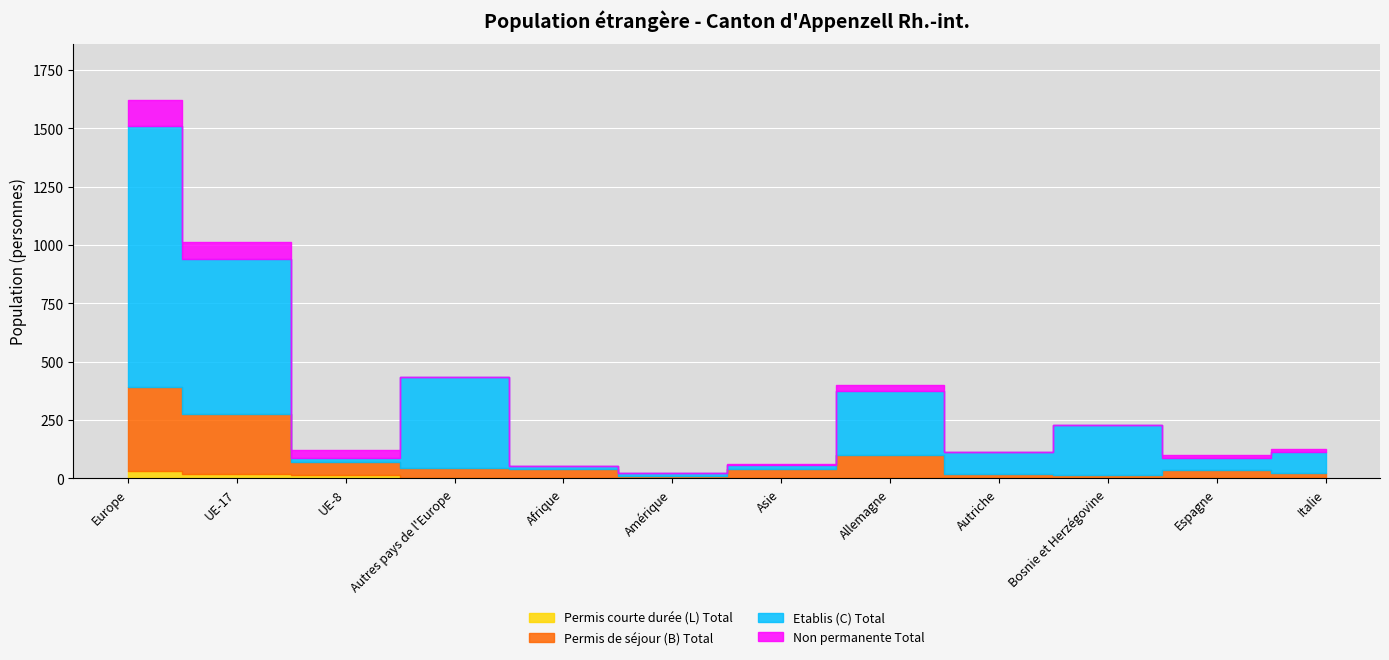

Reading left to right, extract all data points from this chart.

Etablis (C) Total: 1116	668	17	390	13	12	18	271	92	215	51	89
Permis de séjour (B) Total: 360	256	56	44	41	9	41	102	19	13	32	24
Non permanente Total: 112	71	34	1	0	2	1	27	2	0	12	10
Permis courte durée (L) Total: 32	18	14	0	0	0	0	0	0	0	3	1
Total général: 1620	1013	121	435	54	23	60	400	113	228	98	124
Total permanente: 1508	942	87	434	54	21	59	373	111	228	86	114